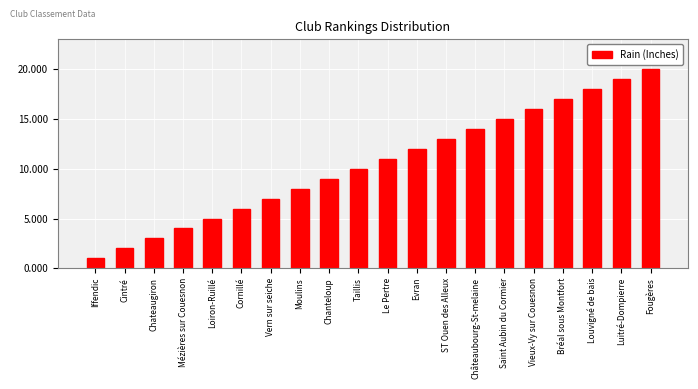

What is the greatest value displayed?

20